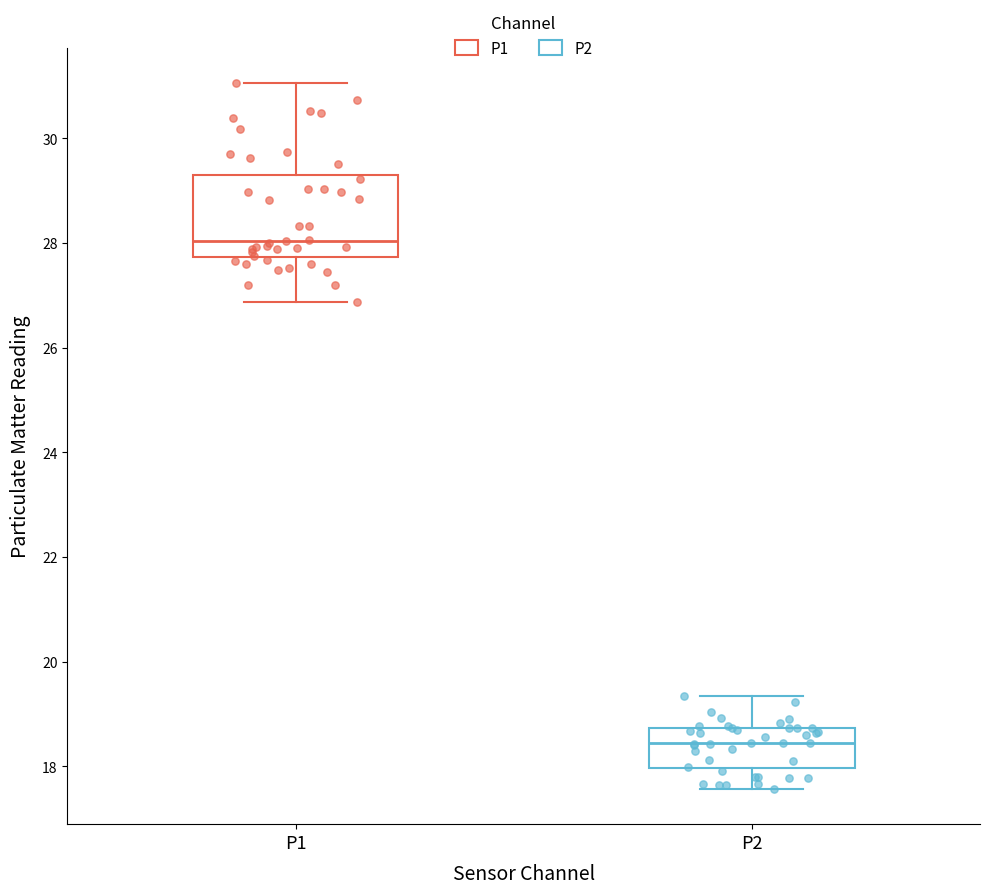

Reading left to right, read every box against the y-axis: the position of its median line, the range the box covers, and the ends of its whiskers. The values are not printed on the chart, so give them approximately, as read against the axis.

P1: median 28.0, box 27.8 to 29.2, whiskers 26.8 to 31.0
P2: median 18.4, box 18.0 to 18.8, whiskers 17.6 to 19.4